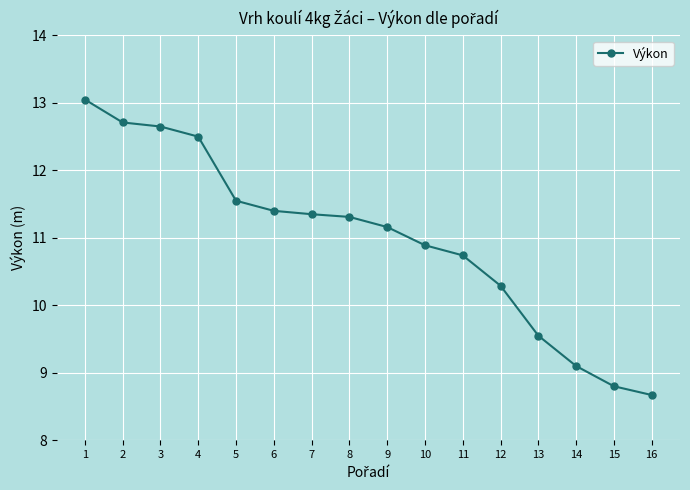

What is the value of the 4th point from the left?

12.5